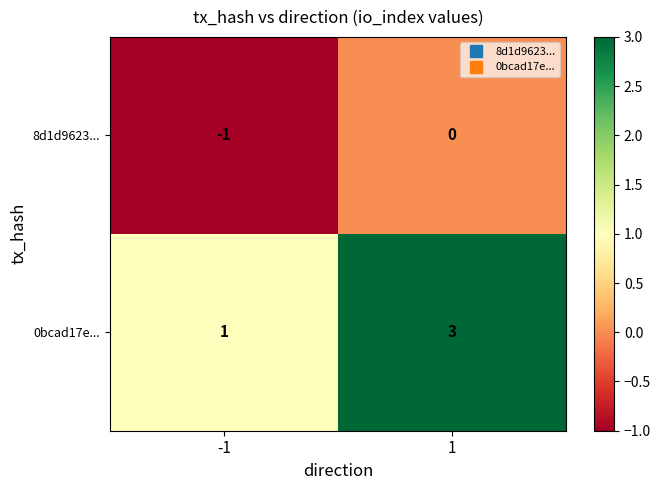

At how many categories does at least one series exceed 2?

1